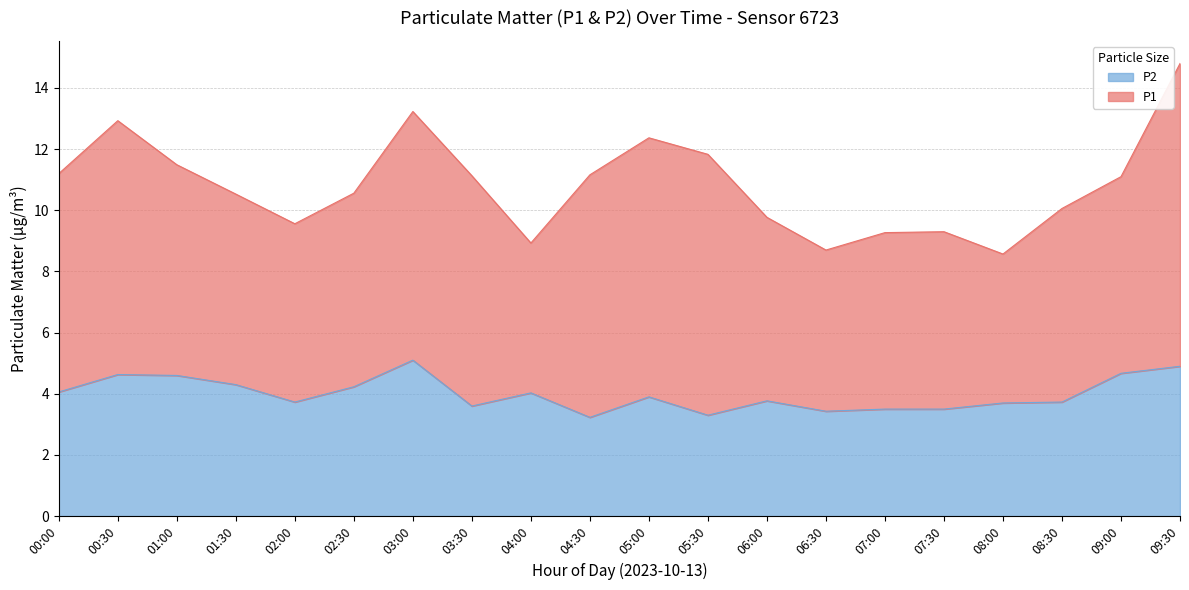

What is the value of the P2 point at the 20th from the left?

4.8